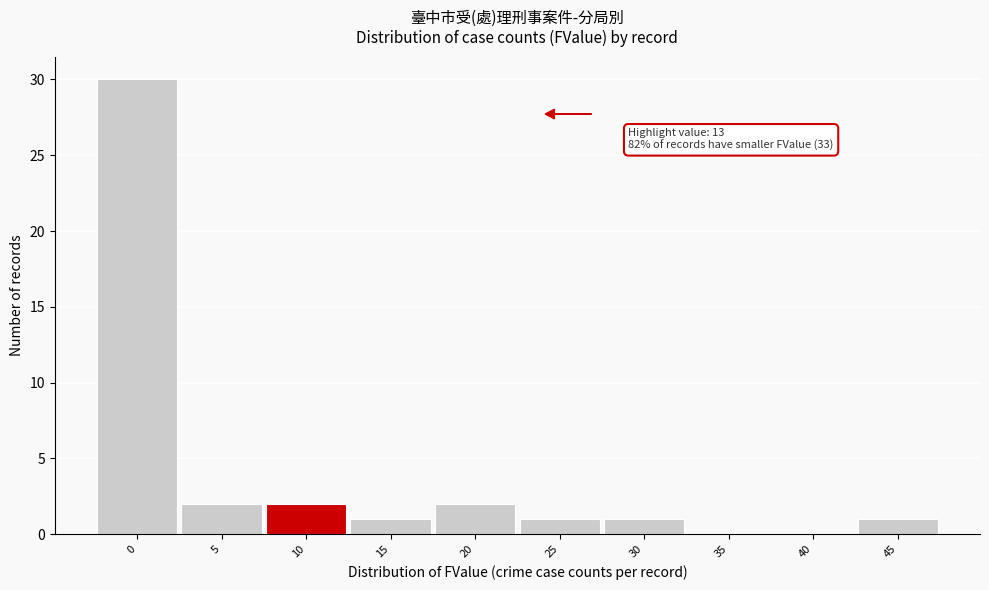

Reading right to left, what are all the values shown in this chart?

45=1	40=0	35=0	30=1	25=1	20=2	15=1	10=2	5=2	0=30